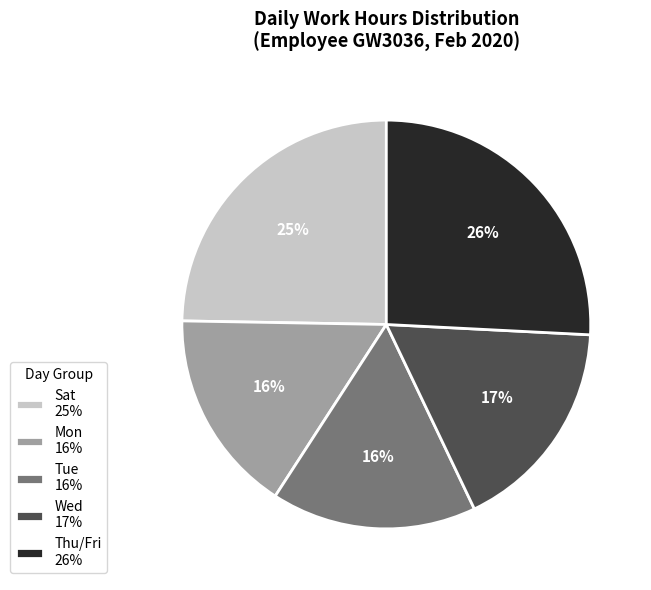

True or false: Tue 16% accounts for 26% of the total.

False